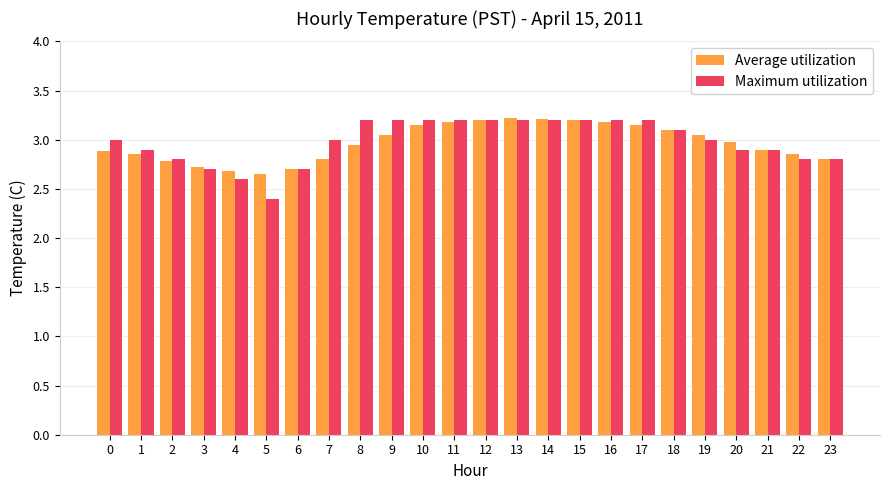

Is the value of Average utilization at 16 greater than the value of Maximum utilization at 22?

Yes